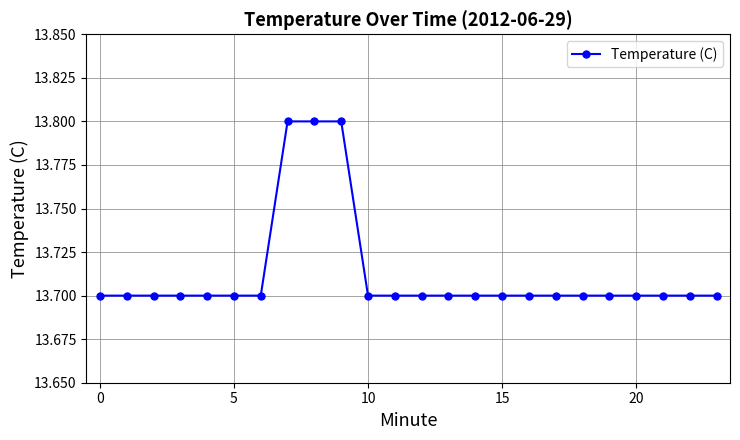

Count the values in the range 13 to 14.

24